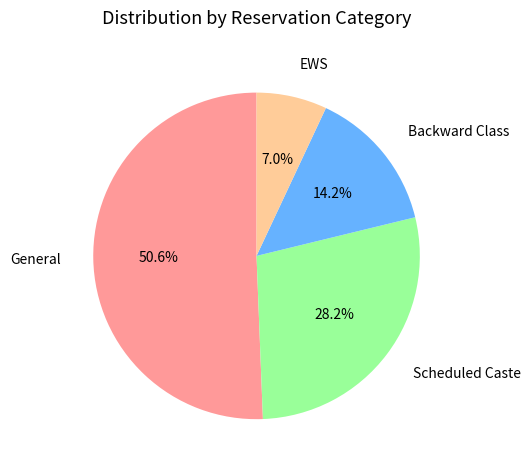

How many slices are in this pie chart?

4